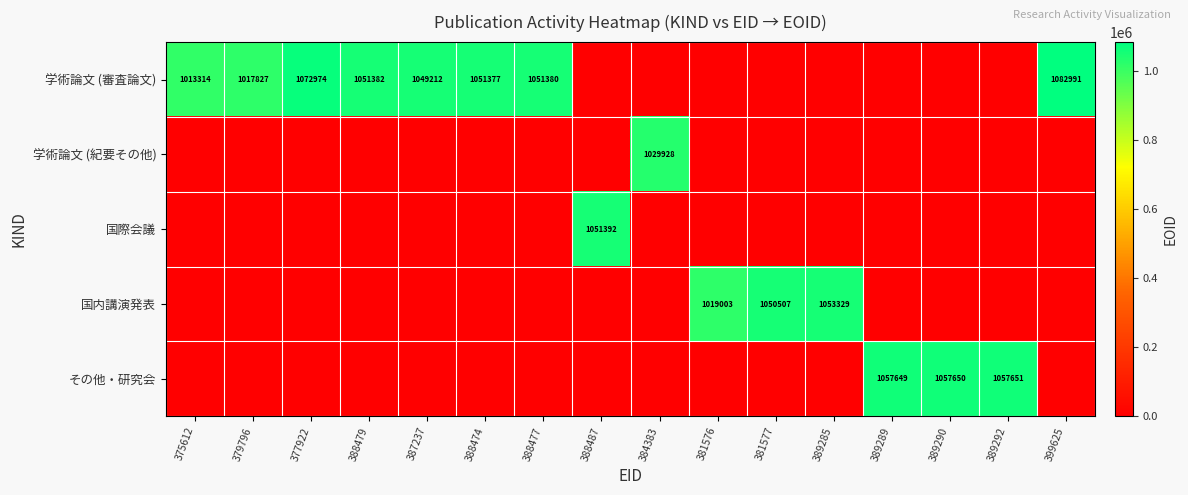

Is it true that 国際会議 equals 1051392 at 388487?

True